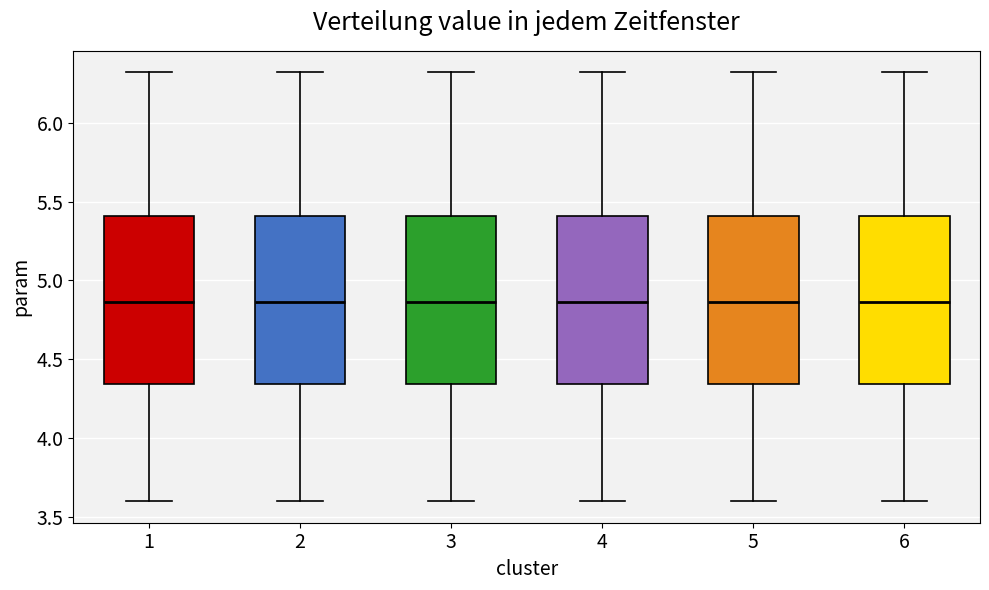

Reading left to right, read every box against the y-axis: the position of its median line, the range the box covers, and the ends of its whiskers. The values are not printed on the chart, so give them approximately, as read against the axis.

1: median 4.85, box 4.35 to 5.40, whiskers 3.60 to 6.30
2: median 4.85, box 4.35 to 5.40, whiskers 3.60 to 6.30
3: median 4.85, box 4.35 to 5.40, whiskers 3.60 to 6.30
4: median 4.85, box 4.35 to 5.40, whiskers 3.60 to 6.30
5: median 4.85, box 4.35 to 5.40, whiskers 3.60 to 6.30
6: median 4.85, box 4.35 to 5.40, whiskers 3.60 to 6.30